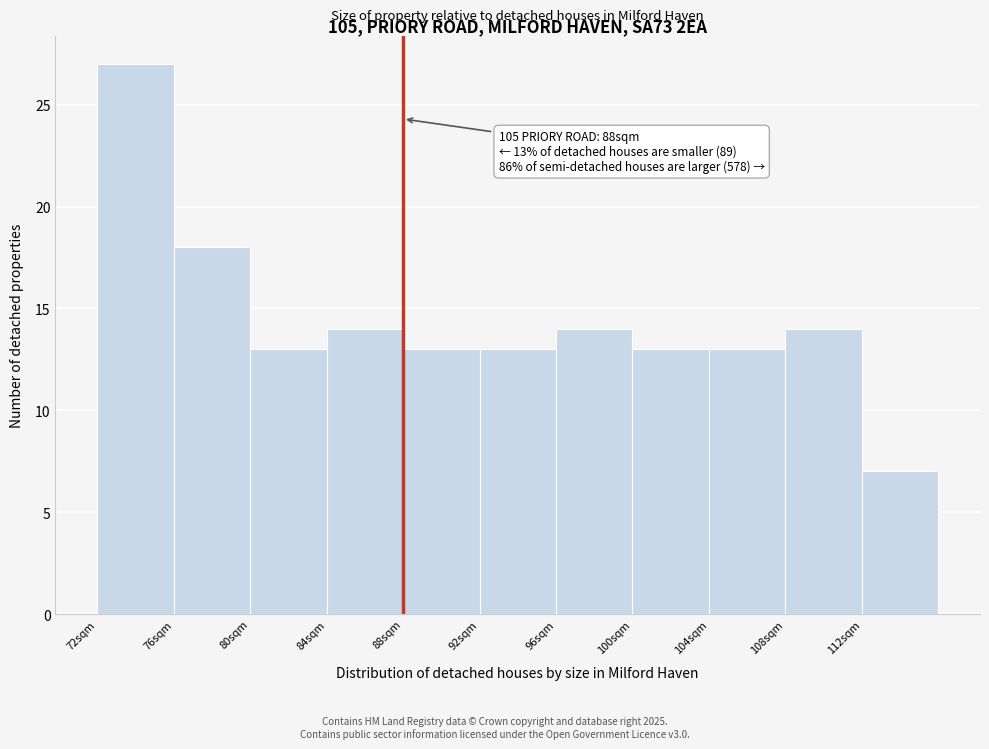

Over which range of the x-axis is the bar tallest?

72 to 76